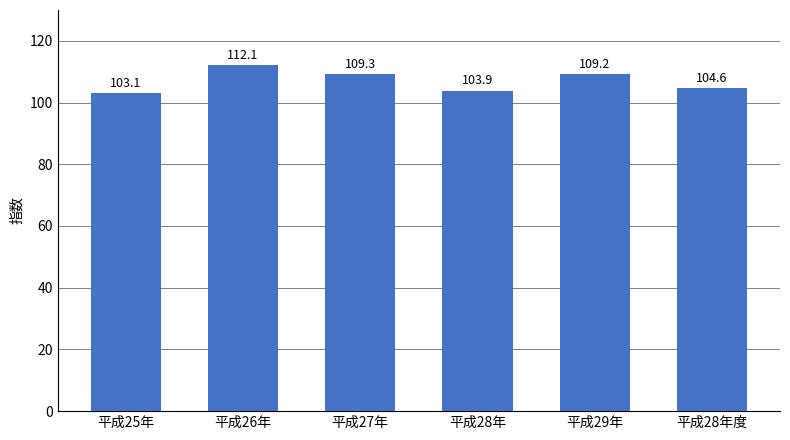

True or false: the data shows 109.3 at 平成27年.

True